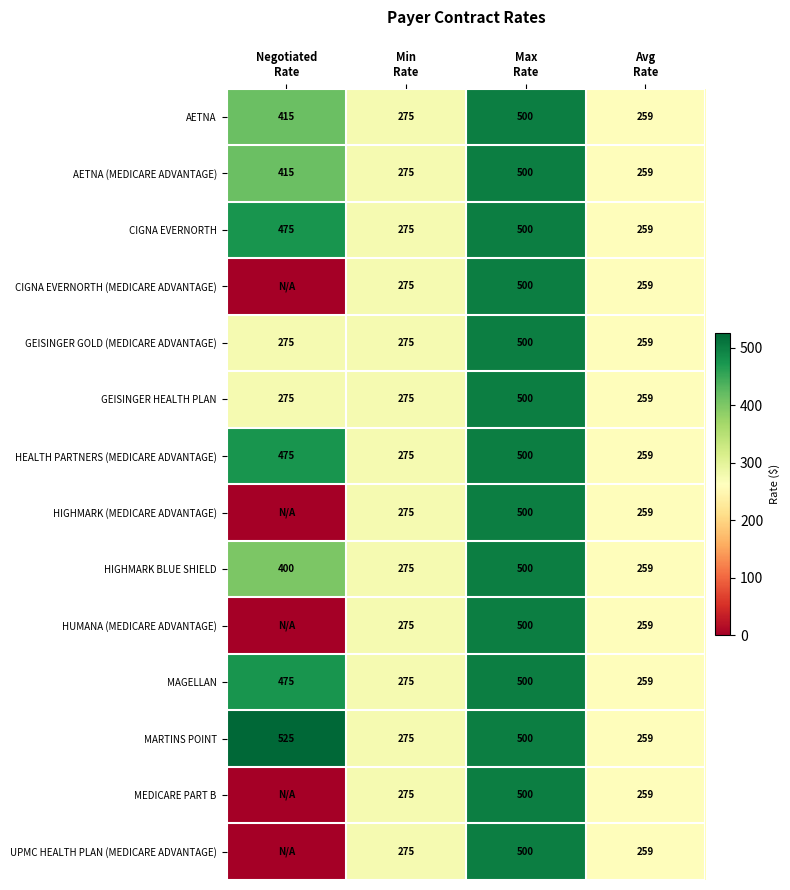

What is the difference between the maximum and minimum values in the GEISINGER HEALTH PLAN series?

240.9